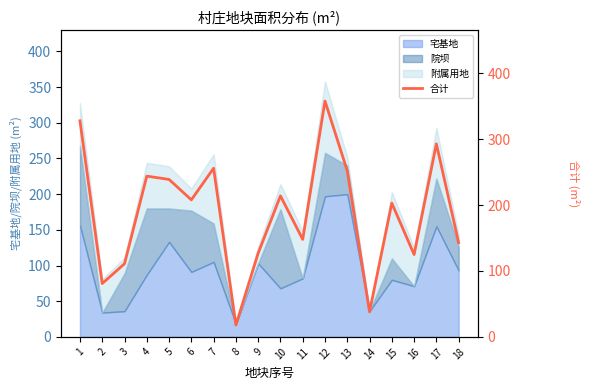

What is the value of the 17th point from the left?

293